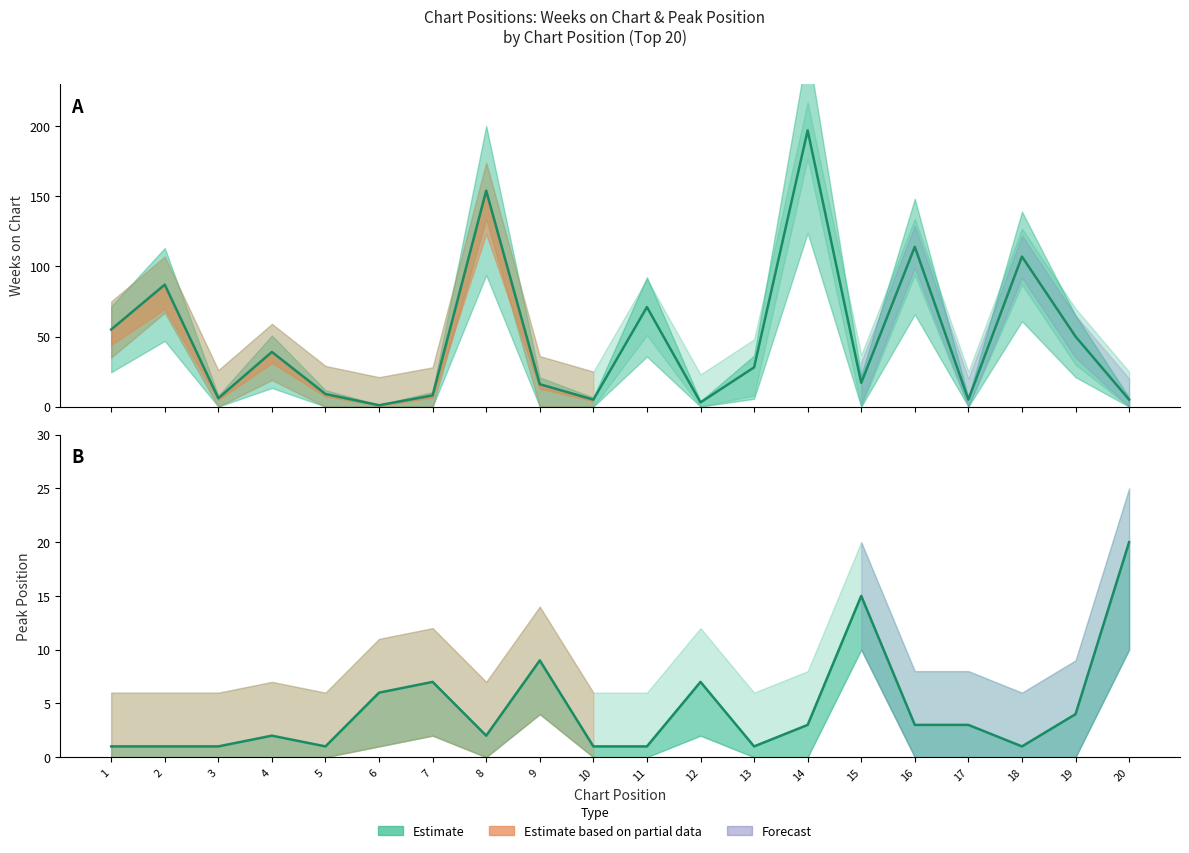

At which label does Peak Position first exceed 3?

6